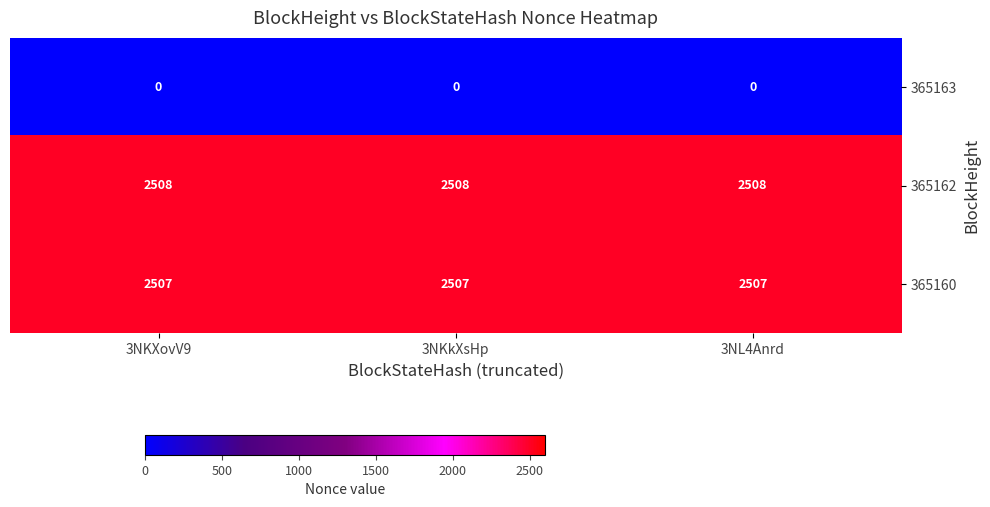

What is the greatest value displayed?

2508